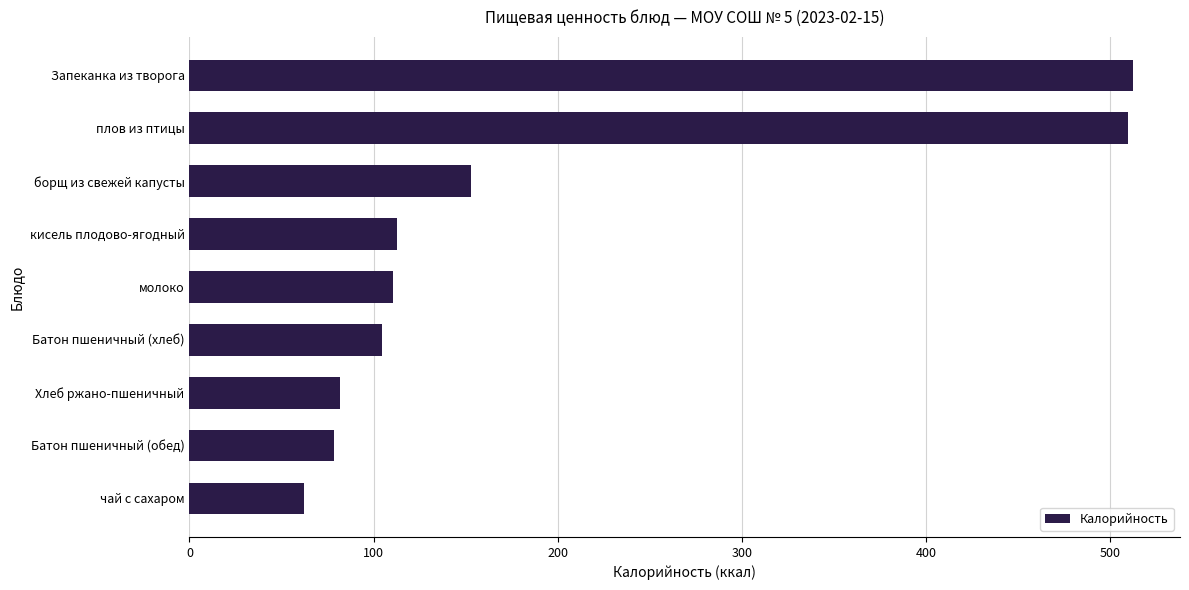

The chart shows a value of 62.0 at чай с сахаром. True or false?

True